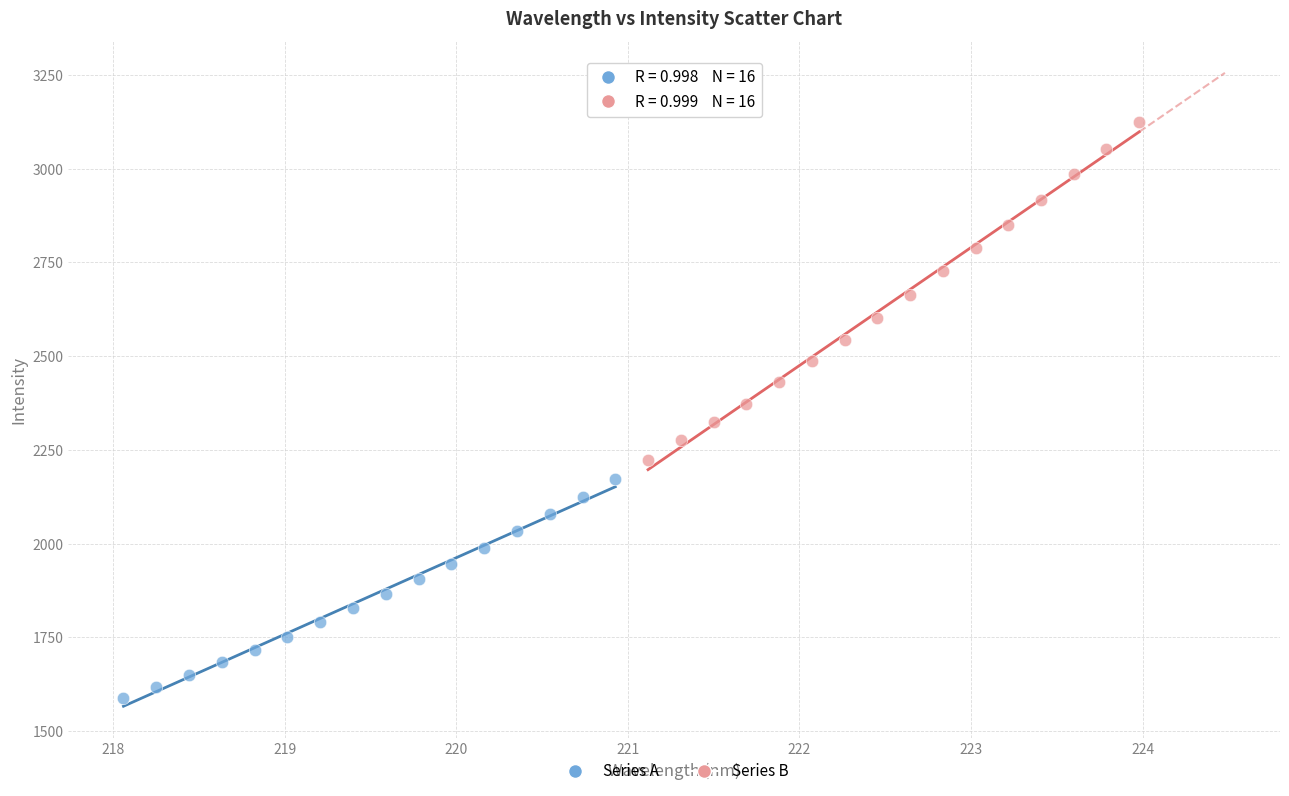

Which series has the largest Y range (max minus min)?

Series B